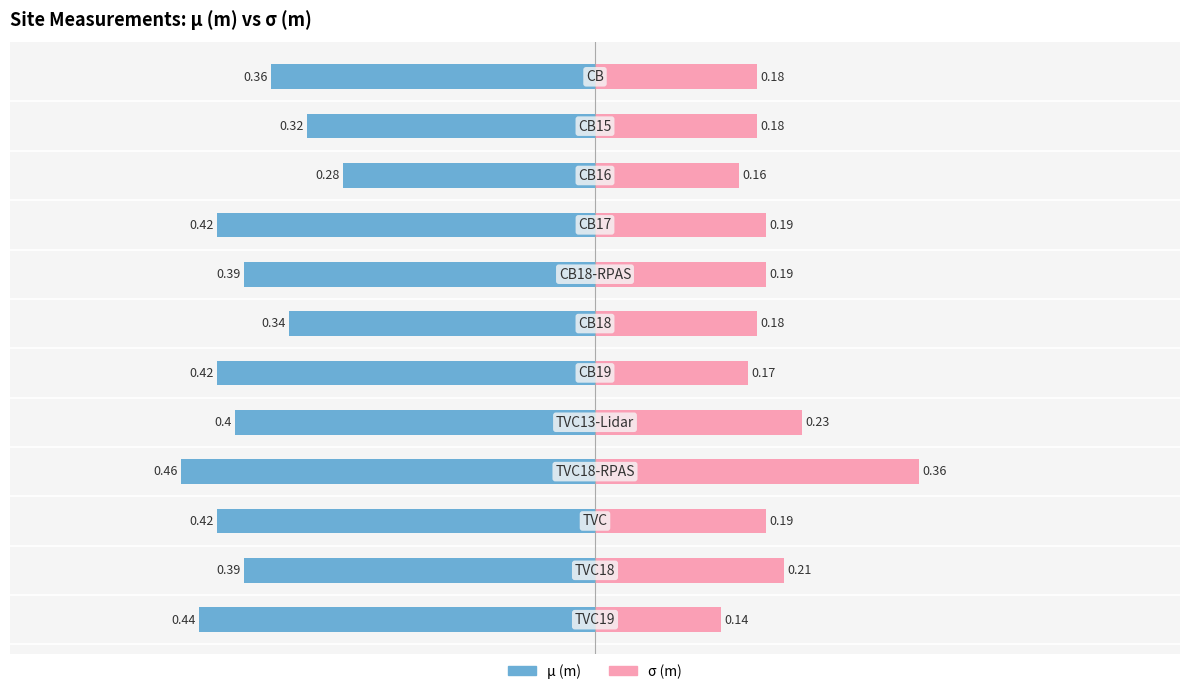

The μ (m) series shows -0.2 at 0. True or false?

False